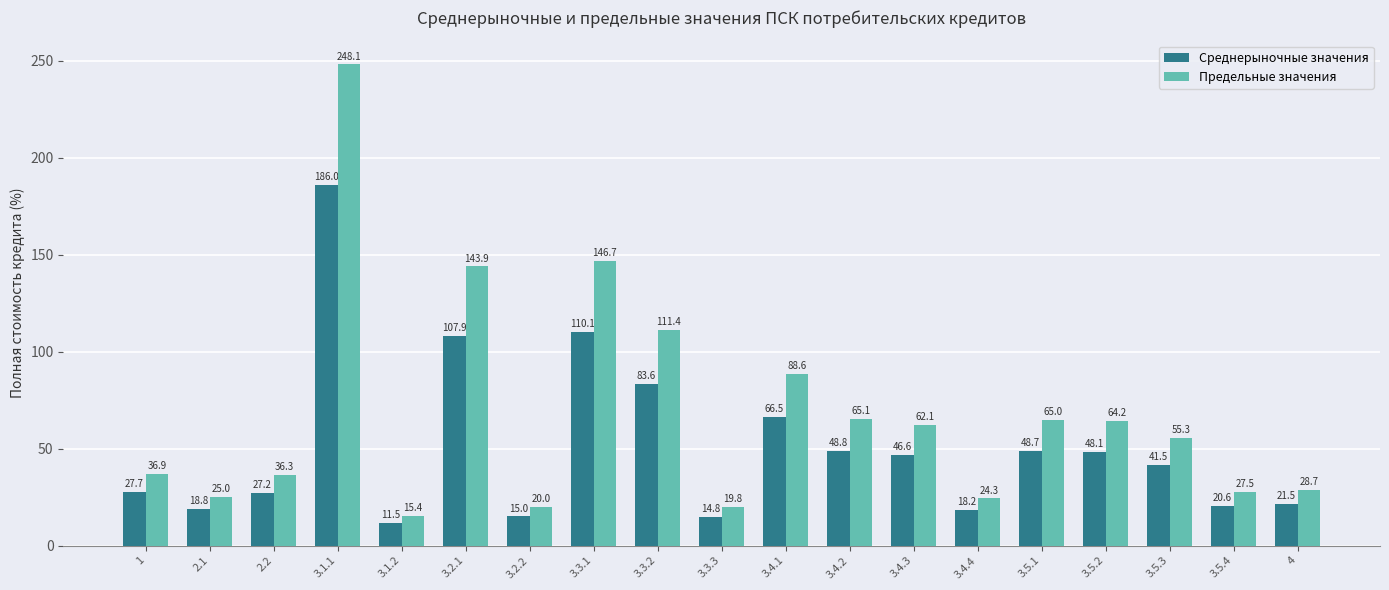

What is the difference between the highest and lowest values at 3.4.3?

15.5